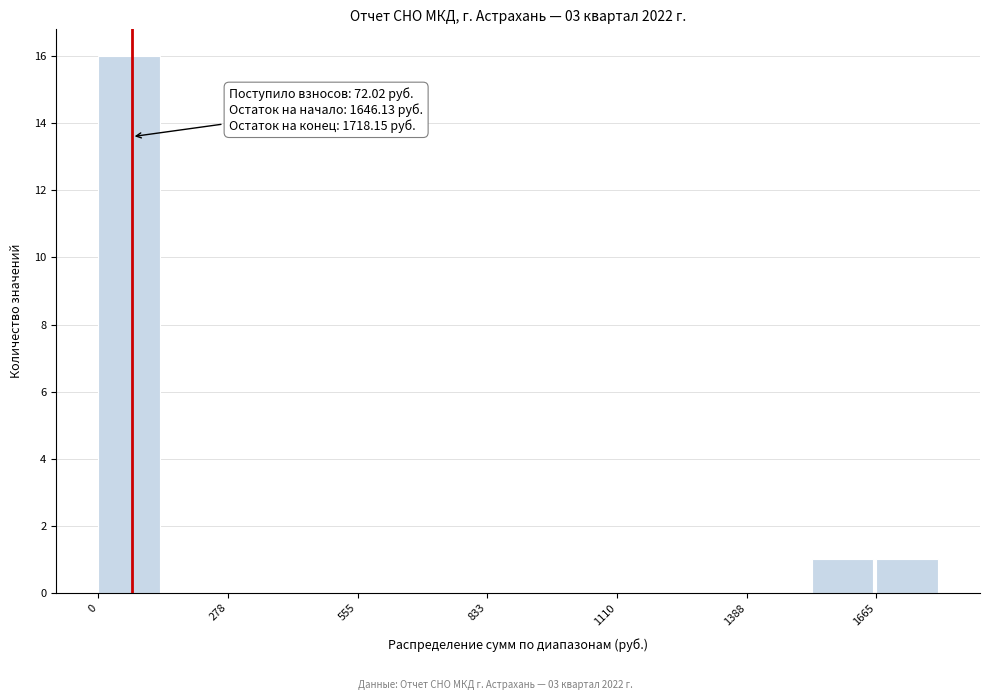

Read against the x-axis, roughly where is the centre of the tallest bar?

50